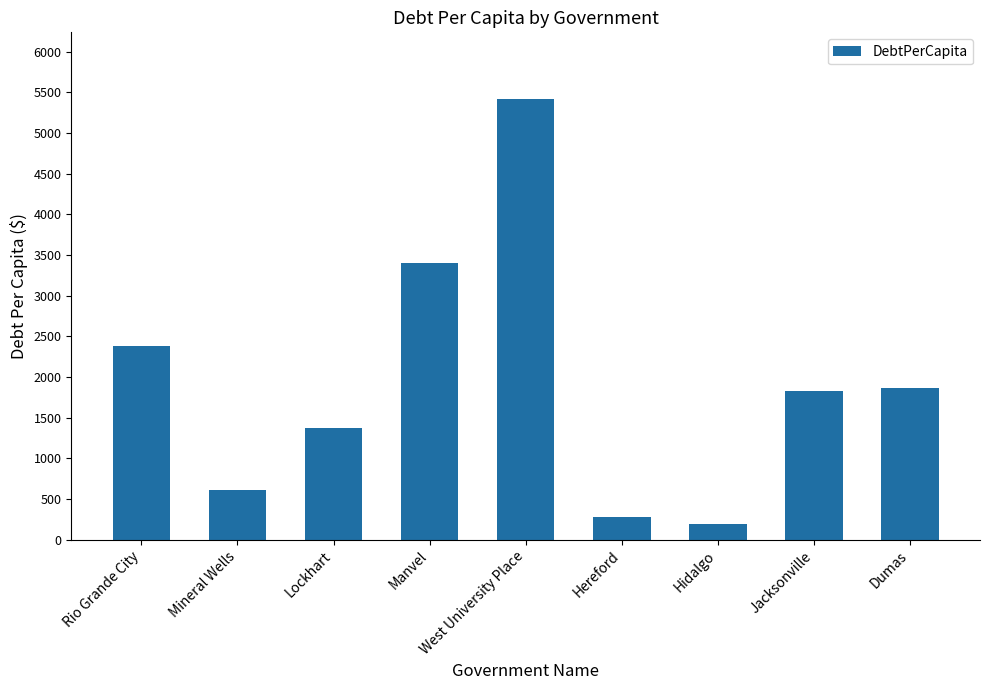

What is the change in value from West University Place to Jacksonville?

-3600.2